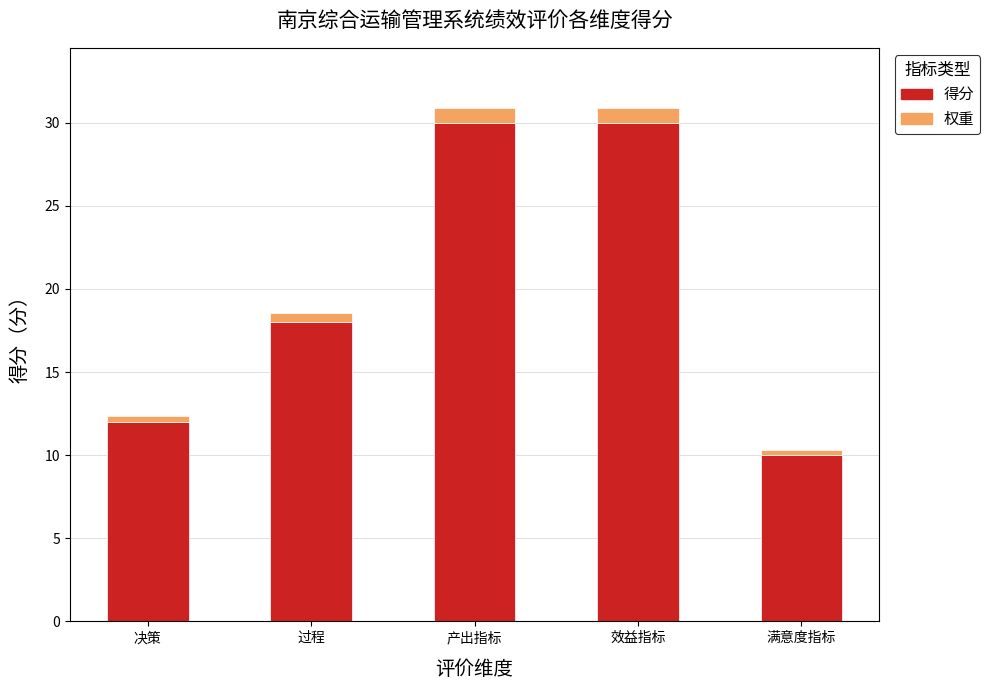

Between 产出指标 and 效益指标, which series saw the biggest shift?

权重（底层）